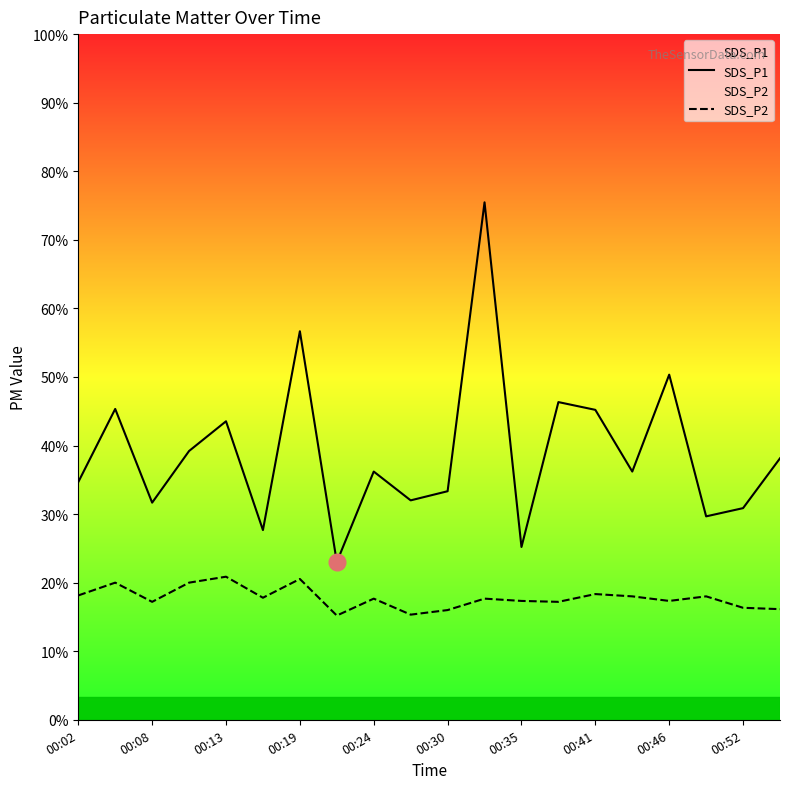

Reading left to right, what are all the values shown in this chart?

SDS_P1: 5.2	6.8	4.8	5.9	6.5	4.2	8.5	3.5	5.4	4.8	5.0	11.3	3.8	7.0	6.8	5.4	7.5	4.5	4.6	5.7
SDS_P2: 2.7	3.0	2.6	3.0	3.1	2.7	3.1	2.3	2.6	2.3	2.4	2.6	2.6	2.6	2.8	2.7	2.6	2.7	2.5	2.4